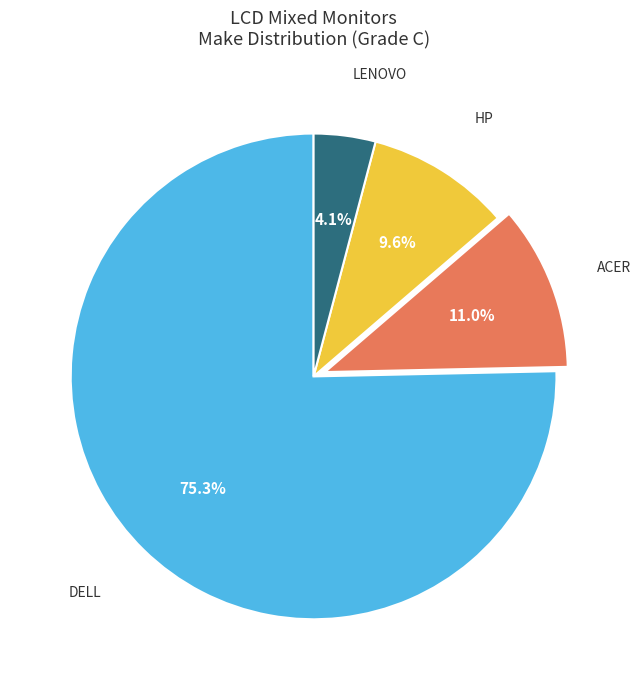

Is there any slice that represents more than half of the pie?

Yes